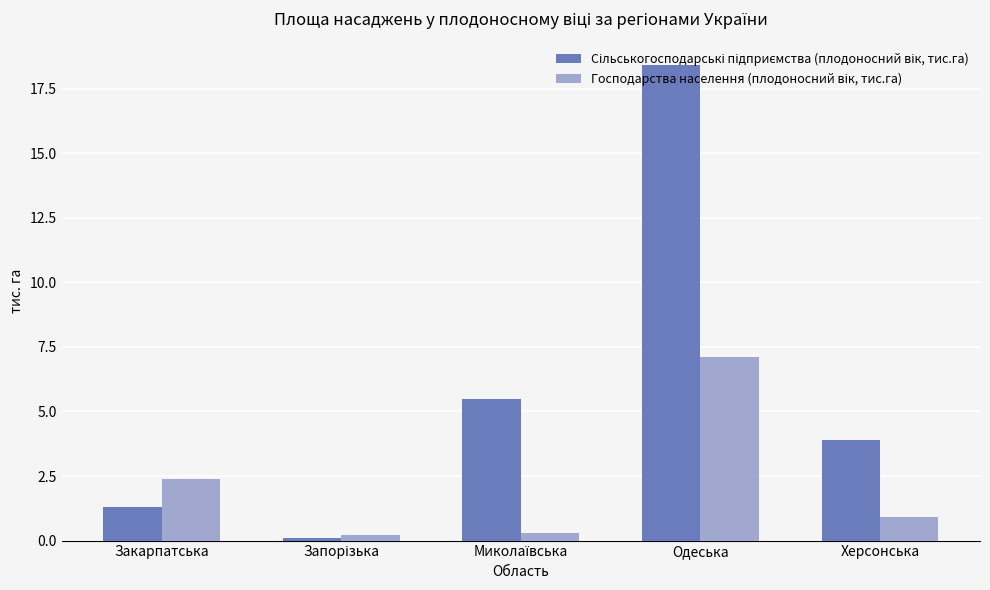

How many distinct data groups are displayed?

2